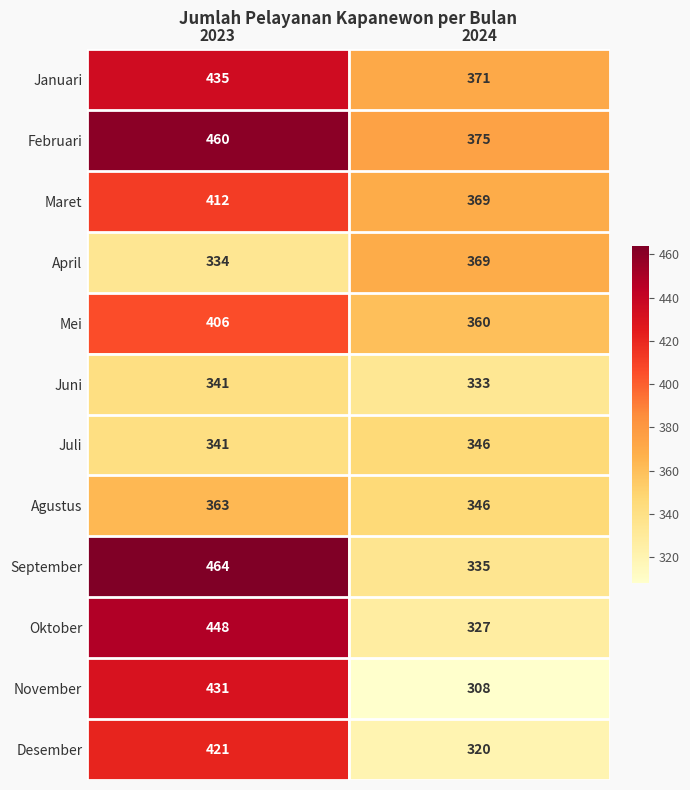

What is the approximate value of Maret at 2023, to the nearest 5?

410